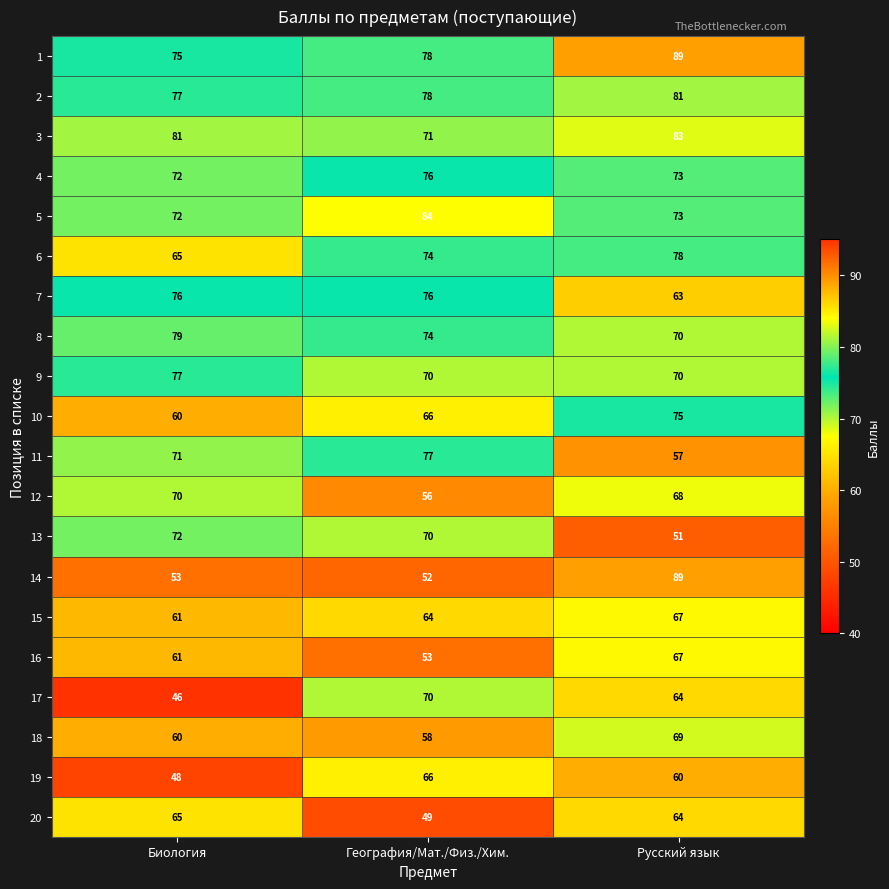

True or false: 5 has a value of 72 at Биология.

True